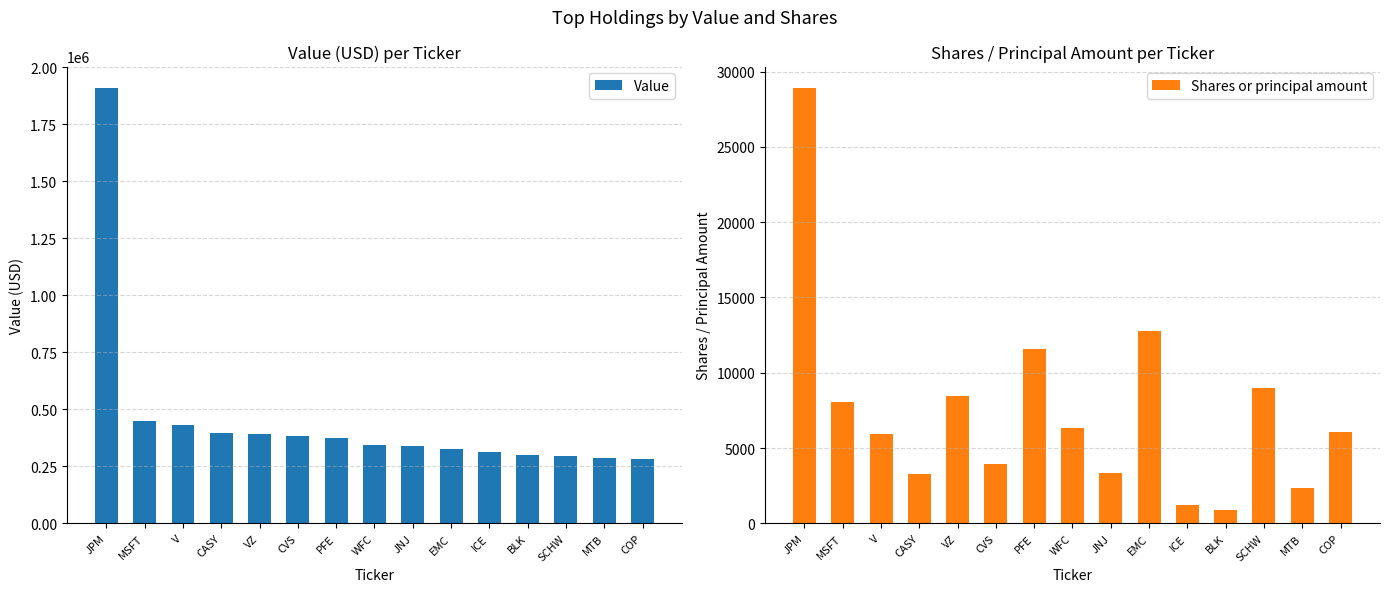

What is the difference between the maximum and minimum values in the Shares or principal amount series?

28015